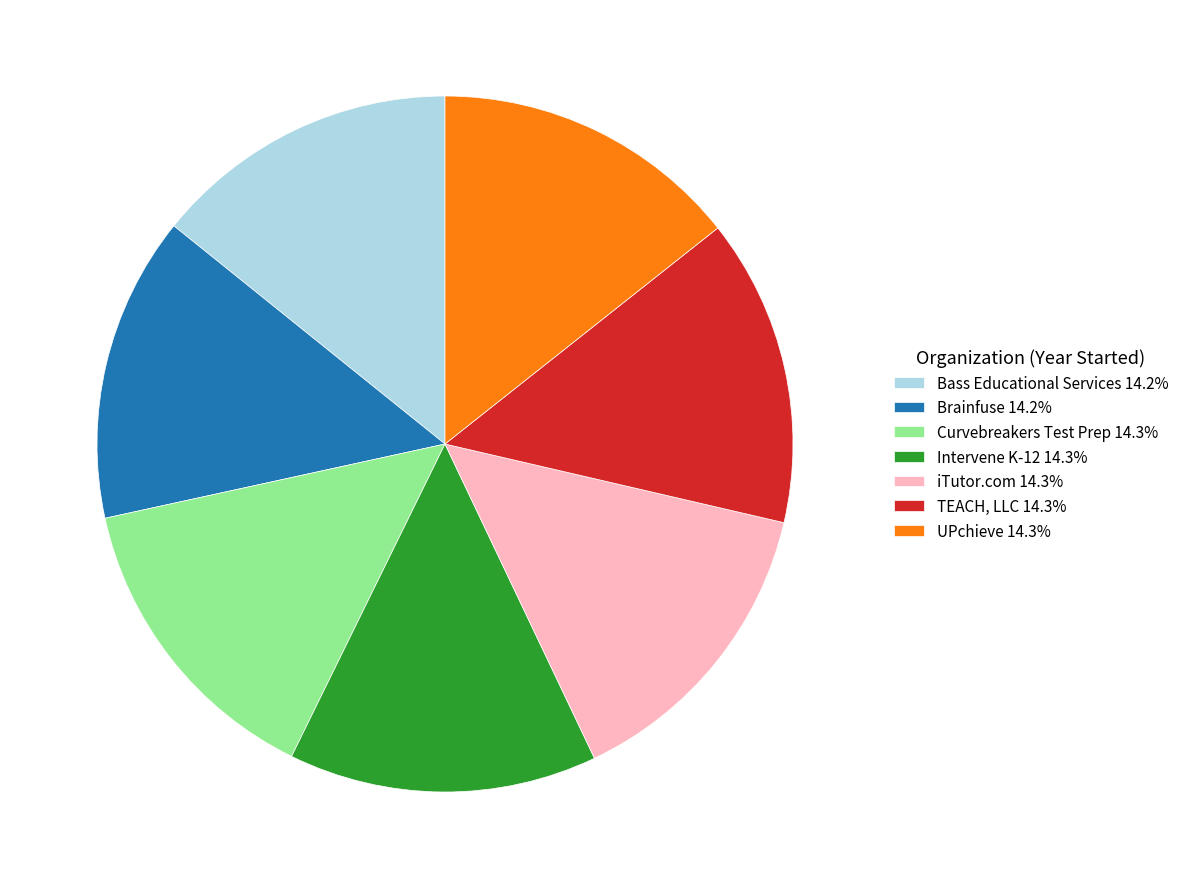

Does Curvebreakers Test Prep 14.3% account for over 50% of the chart?

No